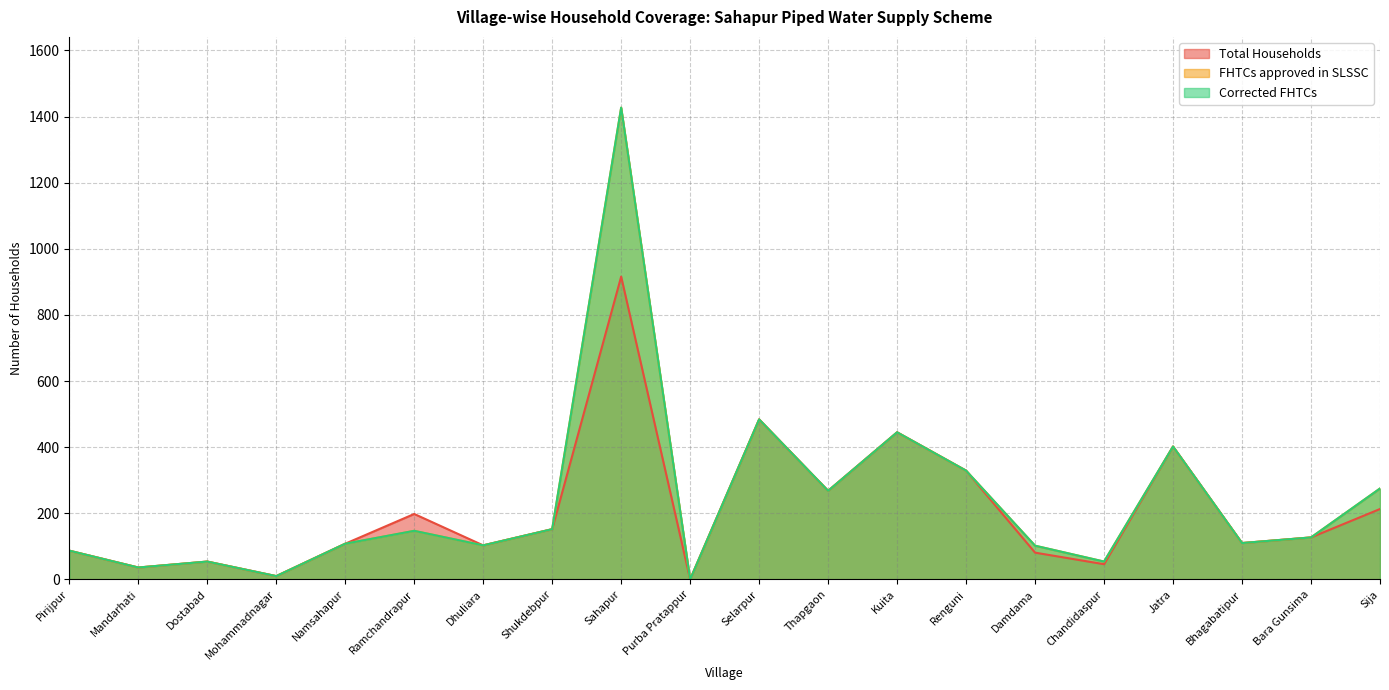

True or false: FHTCs approved in SLSSC has more than 2 points higher than both neighbors.

True